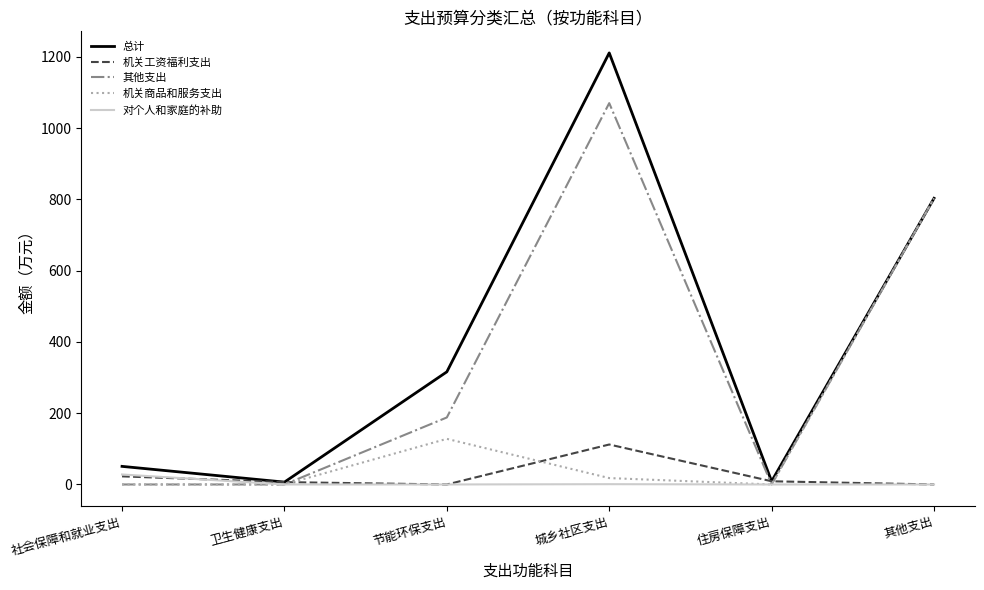

The 对个人和家庭的补助 series shows 0.0 at 住房保障支出. True or false?

True